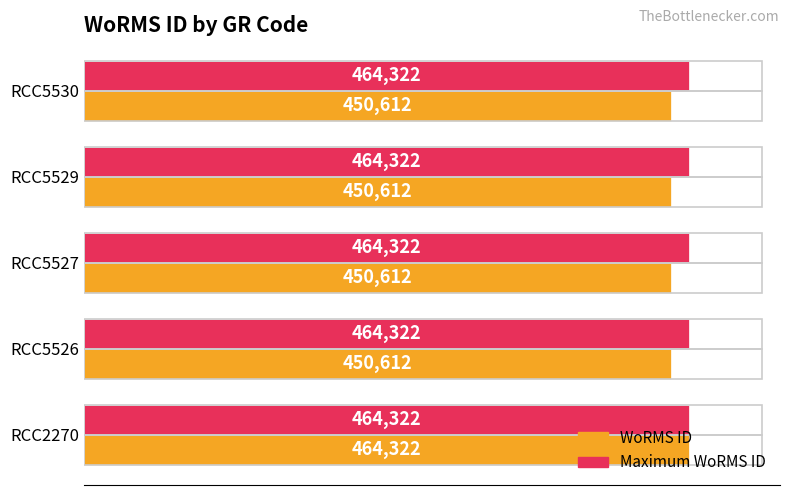

The Maximum WoRMS ID series shows 464322 at RCC2270. True or false?

True